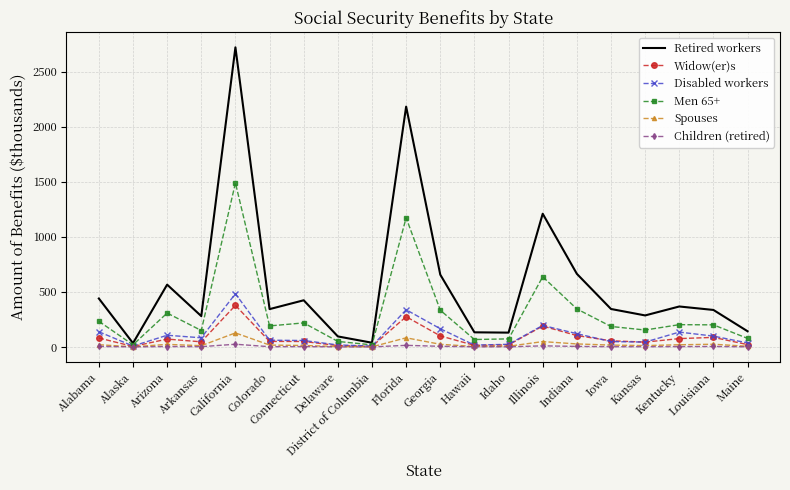

What is the sum of the Spouses values at California and Maine?

133.4